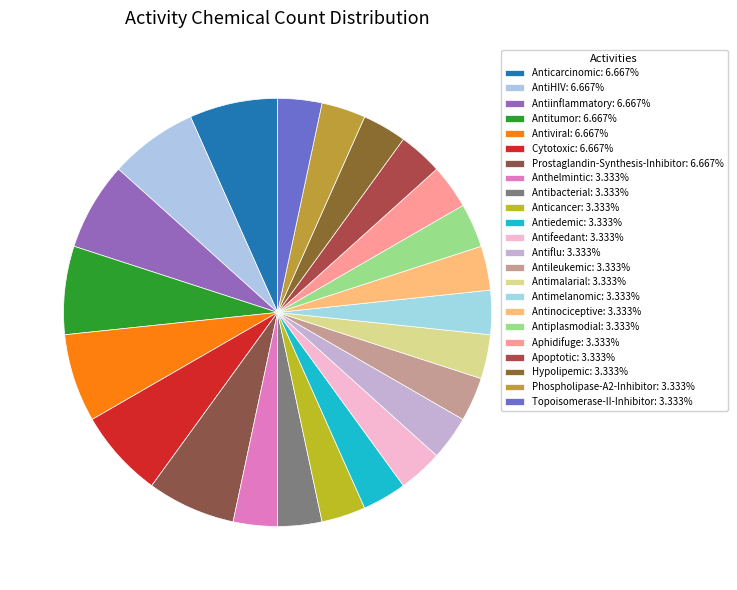

Is Antiplasmodial the majority of the pie?

No